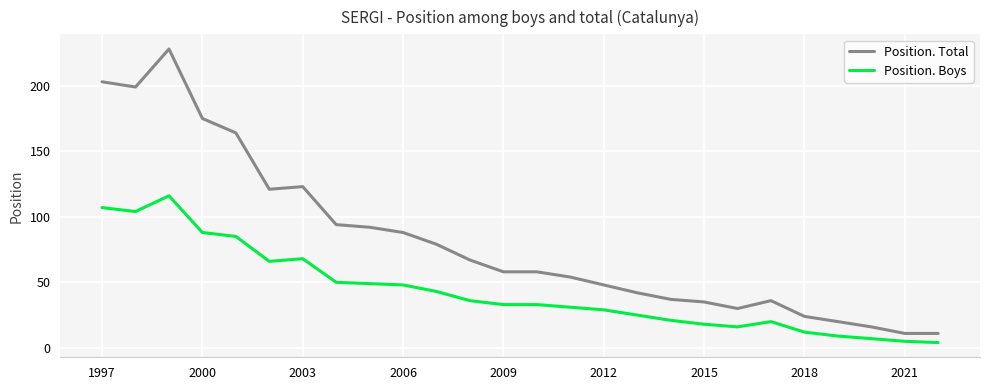

True or false: Position. Boys and Position. Total cross at least once.

False